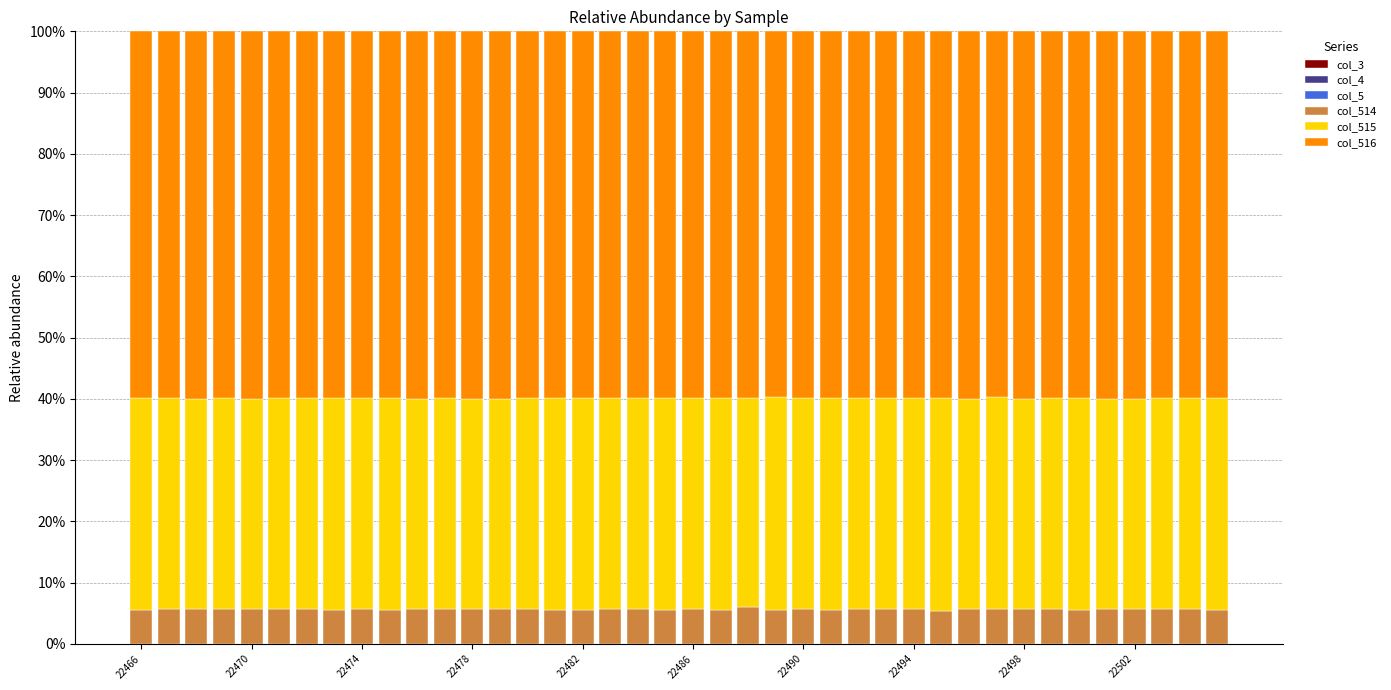

What is the lowest value of the col_514 series?

5.4